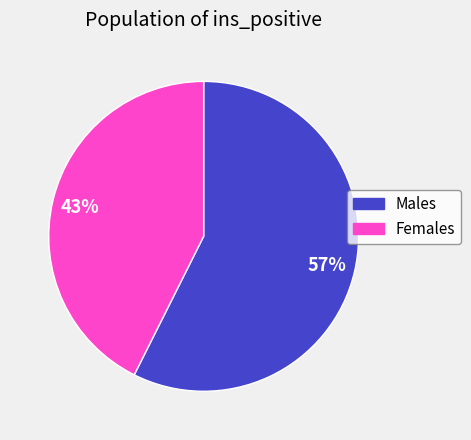

To the nearest percent, what is the average slice percentage?

50%